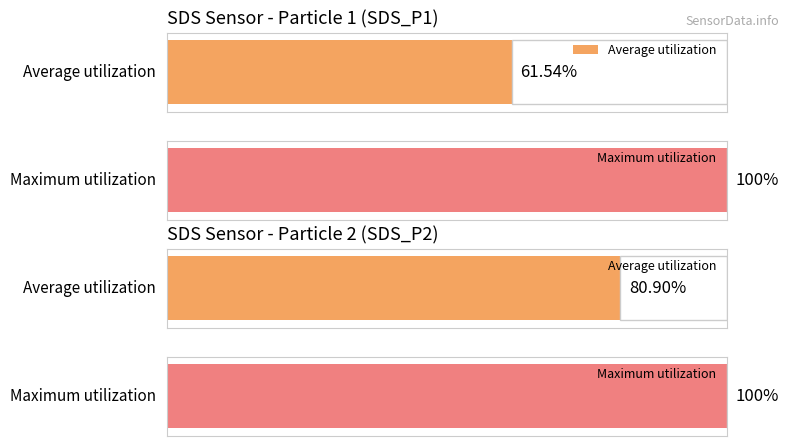

The value of SDS_P1 at 00:06 is 19.0. True or false?

False